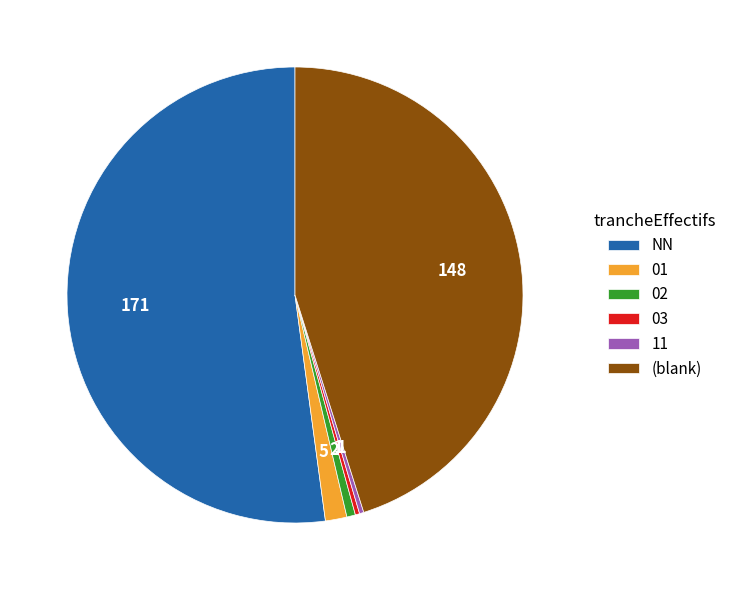

Which slice is the largest?

NN